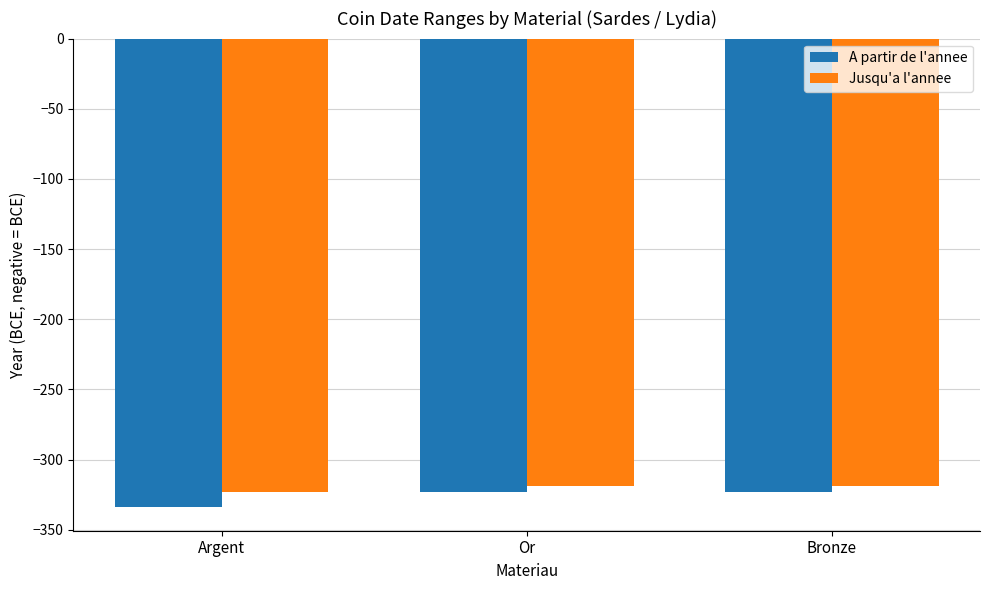

Which category has the lowest value in the A partir de l'annee series?

Argent